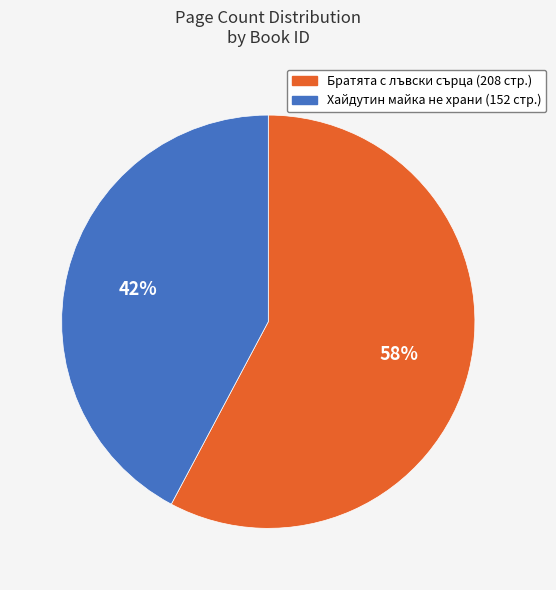

To the nearest percent, what is the average slice percentage?

50%